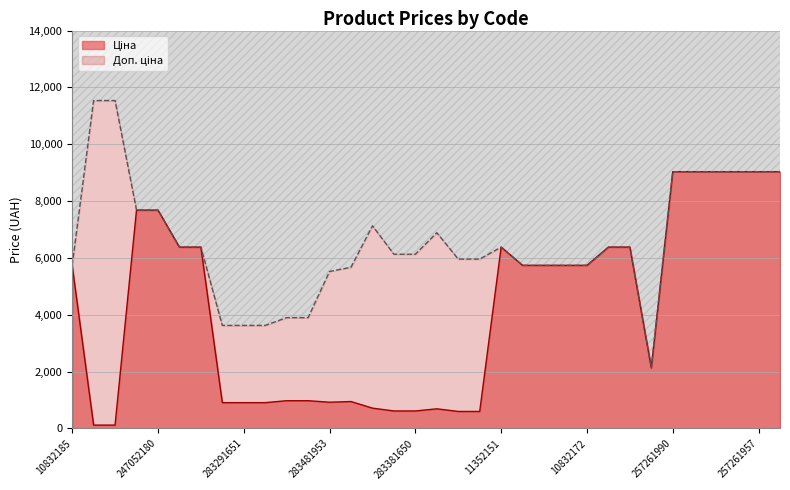

What position from the right is 10832172?

10